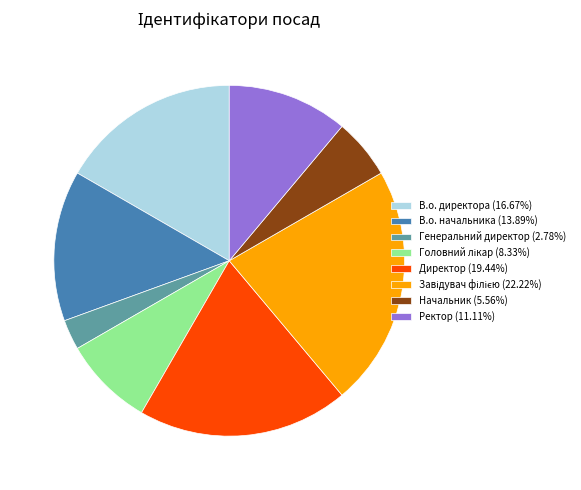

Do Директор (19.44%) and Начальник (5.56%) together represent more than half of the pie?

No